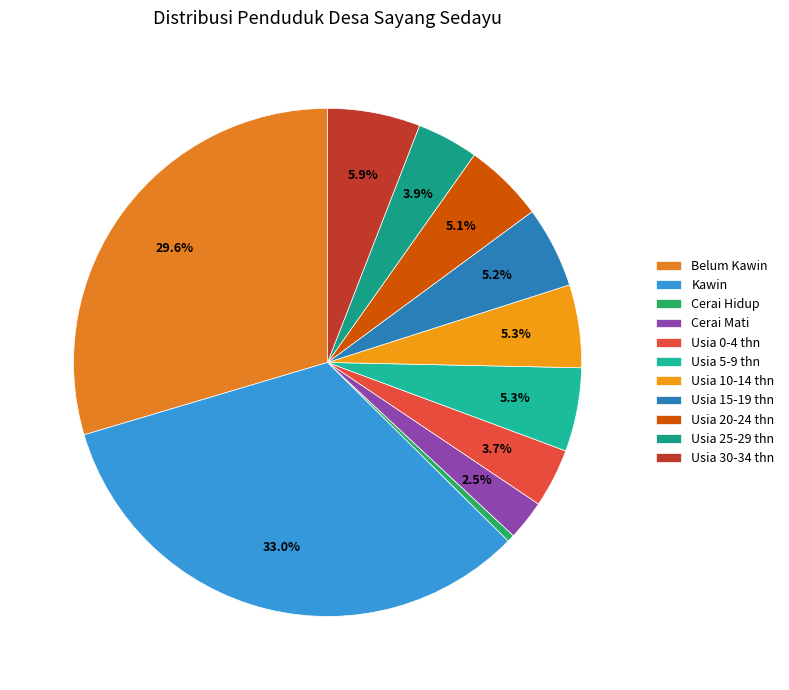

What percentage do Usia 15-19 thn and Usia 25-29 thn together represent?

9.1%